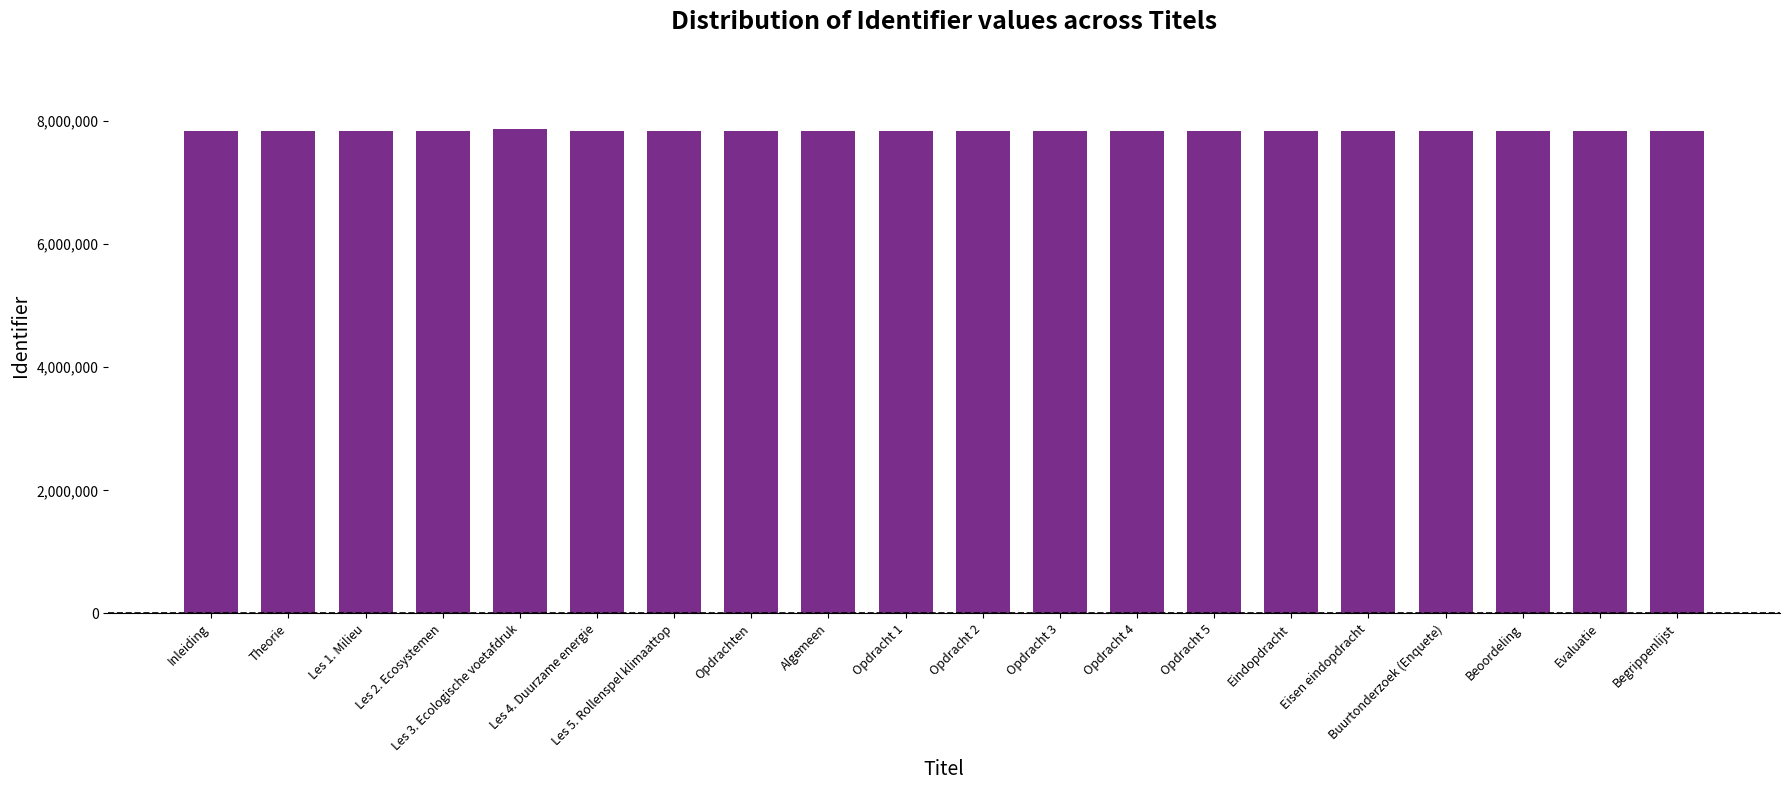

What is the greatest value displayed?

7865898